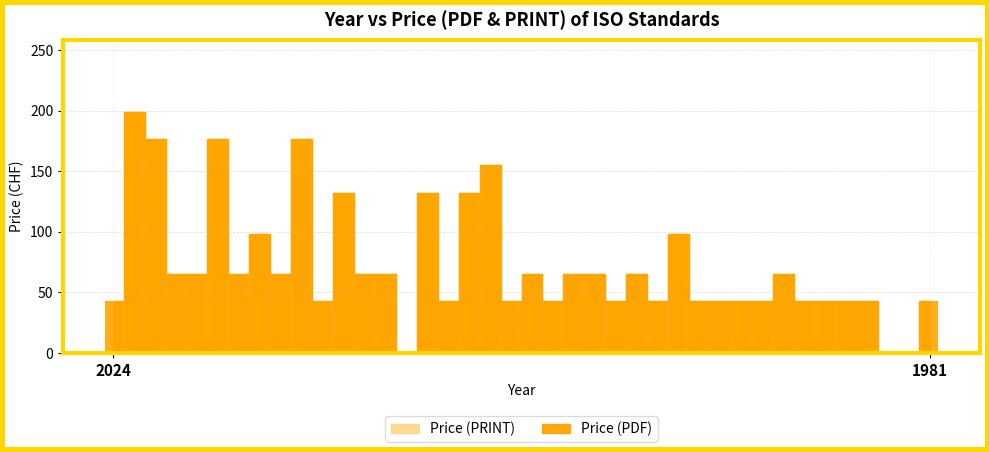

What is the maximum value shown in the chart?

199